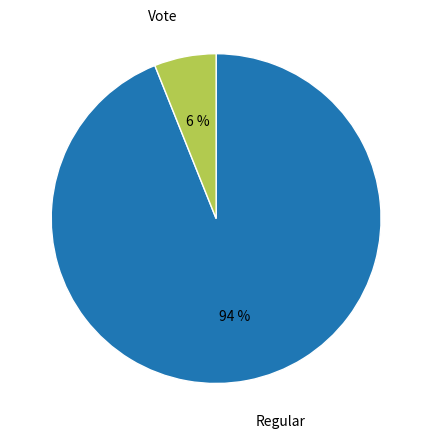

Which category has the biggest portion of the pie?

Regular